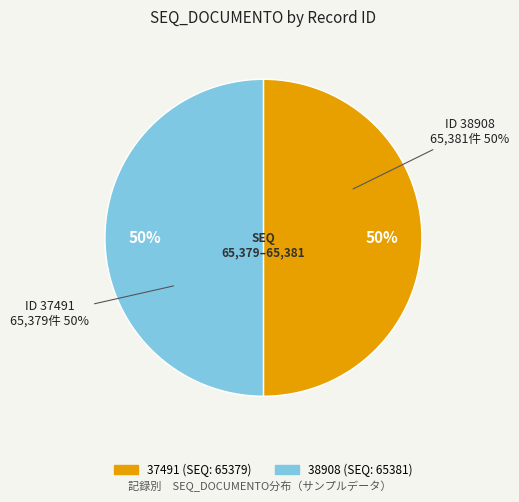

How many slices are in this pie chart?

2